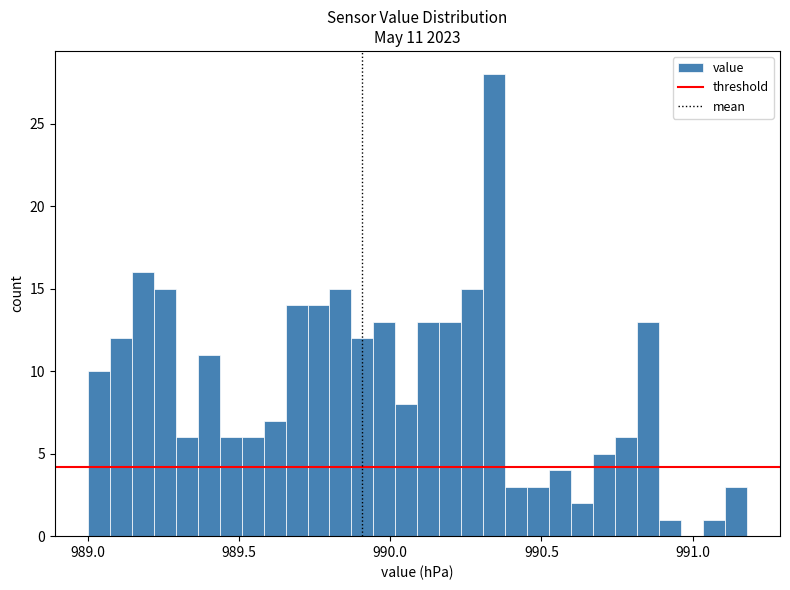

Around what value on the x-axis is the tallest bar? Give the approximate position of its centre, as read against the axis.

990.35